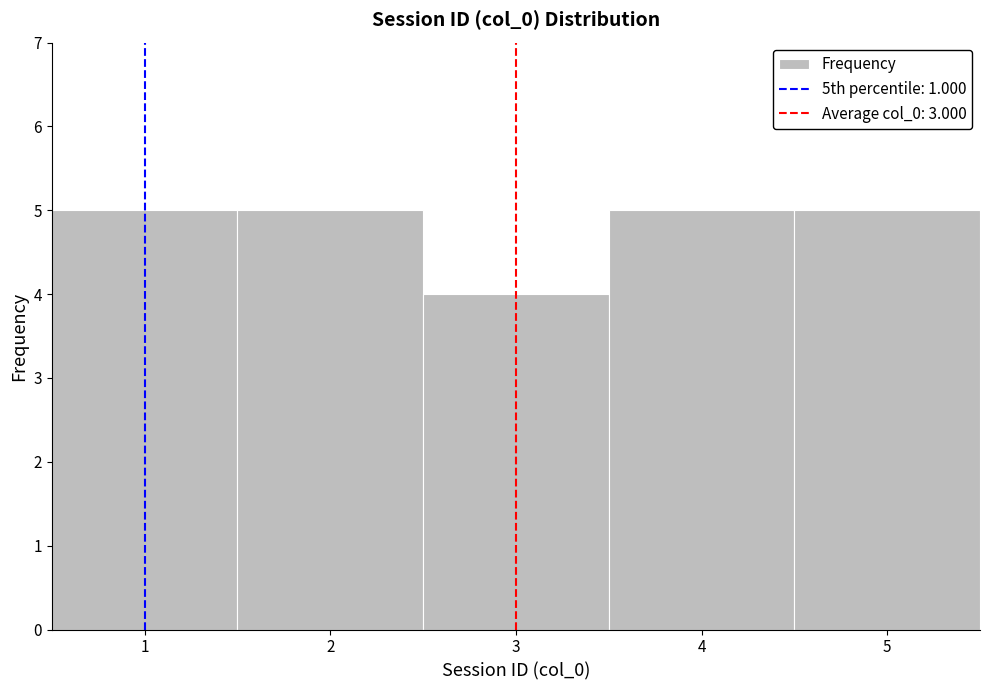

What is the height of the bar covering 4.5 to 5.5 on the x-axis? The values are not printed on the chart, so give them approximately, as read against the axis.

5